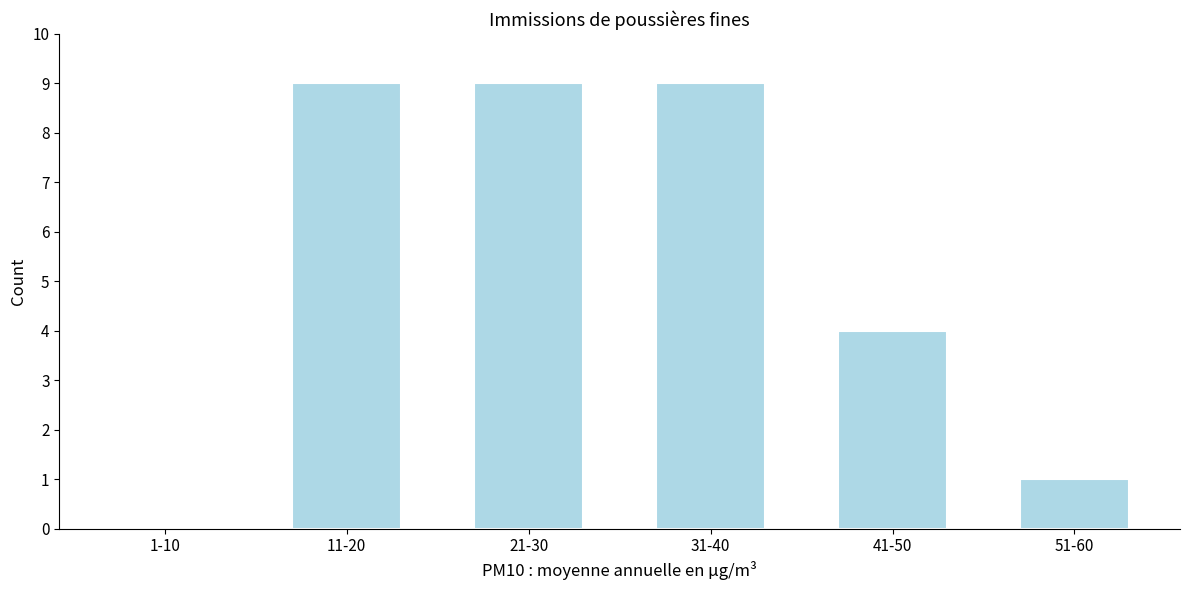

Reading left to right, extract all data points from this chart.

1-10=0	11-20=9	21-30=9	31-40=9	41-50=4	51-60=1